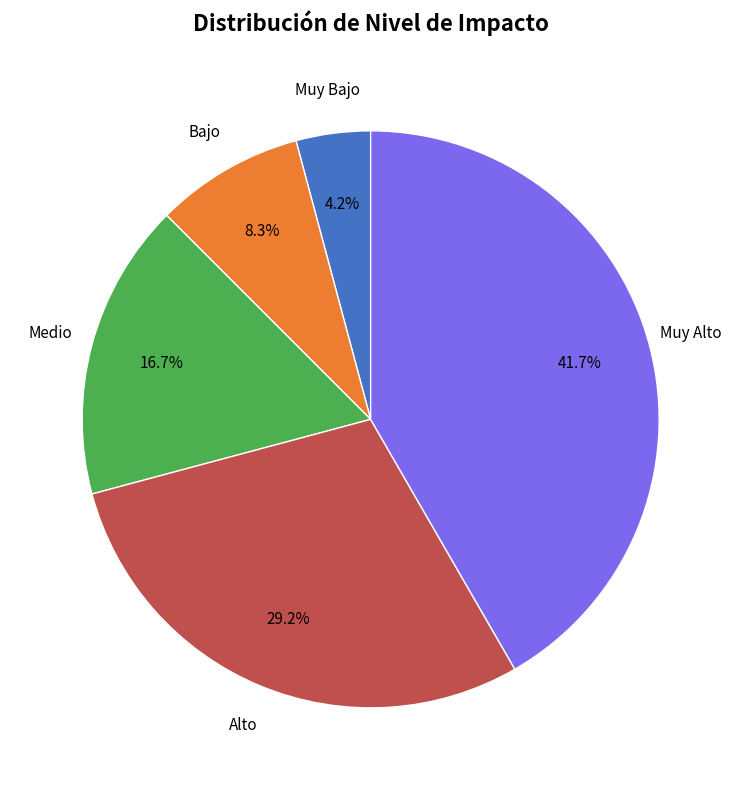

How many slices are in this pie chart?

5